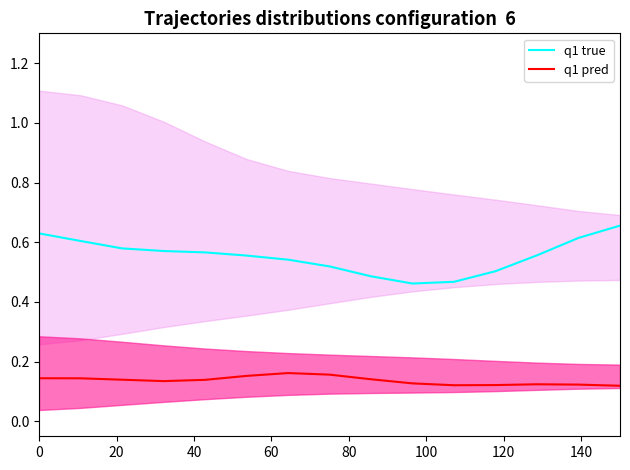

True or false: q1 pred and q1 true cross at least once.

False